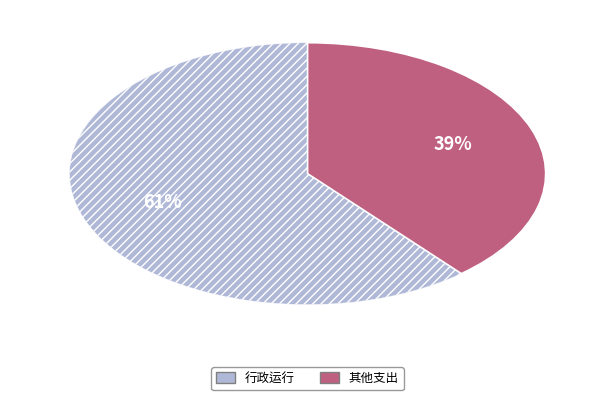

To the nearest percent, what is the average slice percentage?

50%